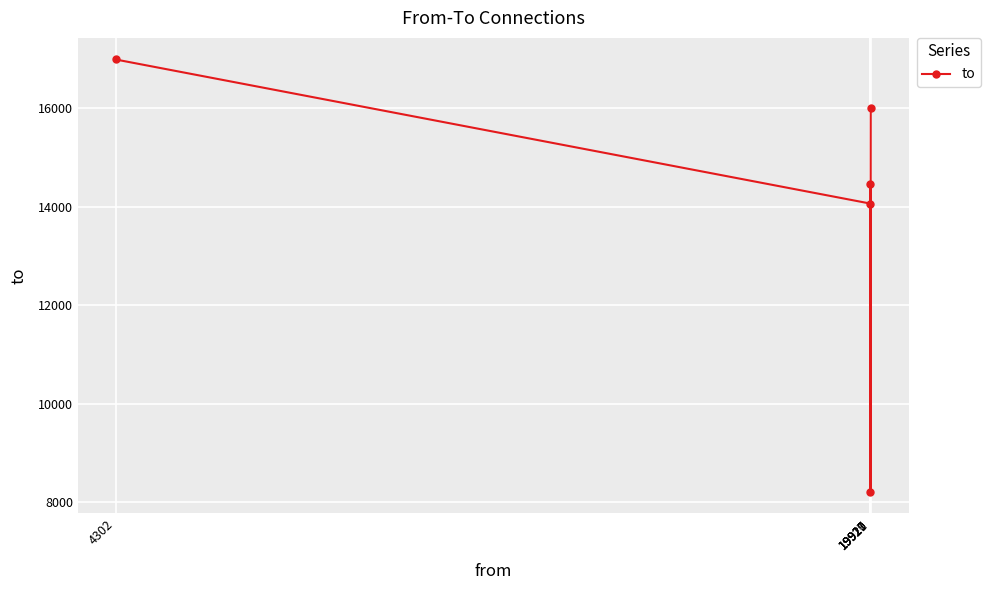

What is the change in value from 19919 to 19920?

+389.4